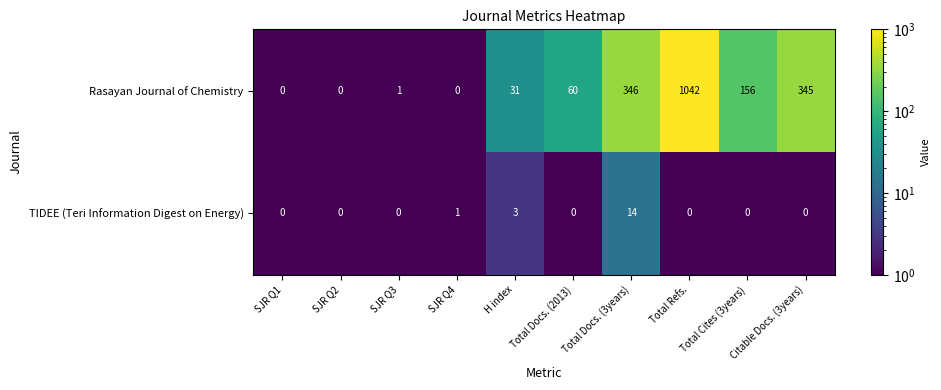

What is the difference between the second highest and second lowest values in the Rasayan Journal of Chemistry series?

346